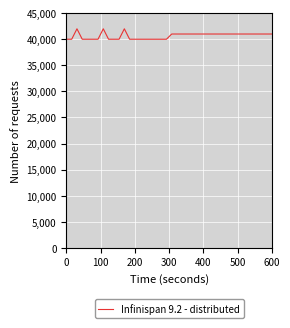

What is the smallest value displayed?

40000